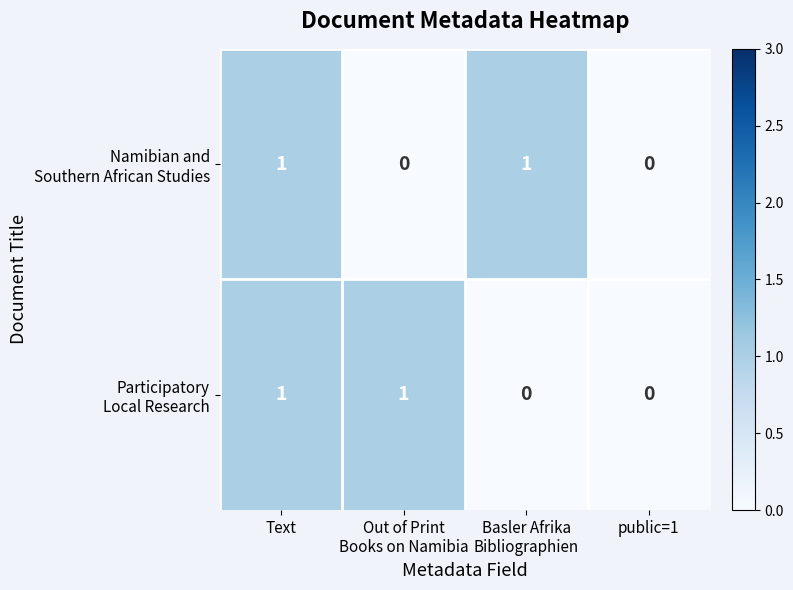

How many categories are shown in the chart?

4